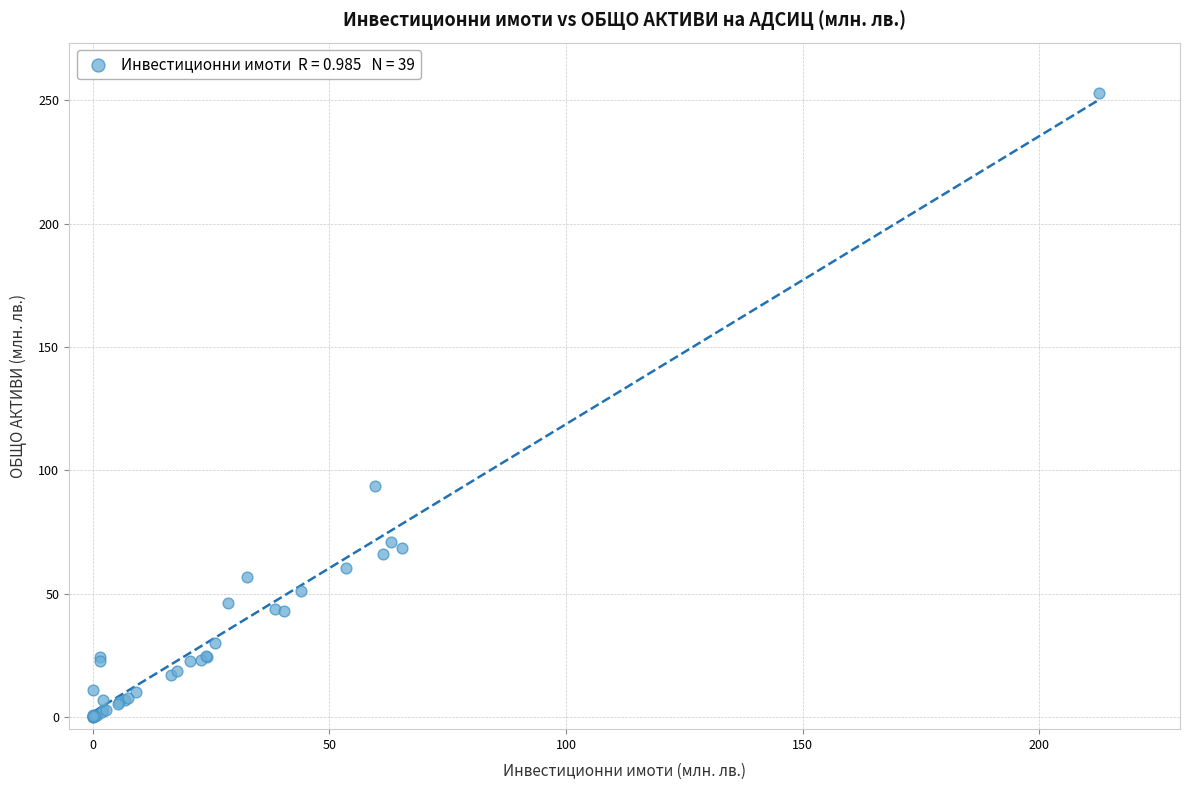

What Y value in the scatter plot is closest to 126?

93.5